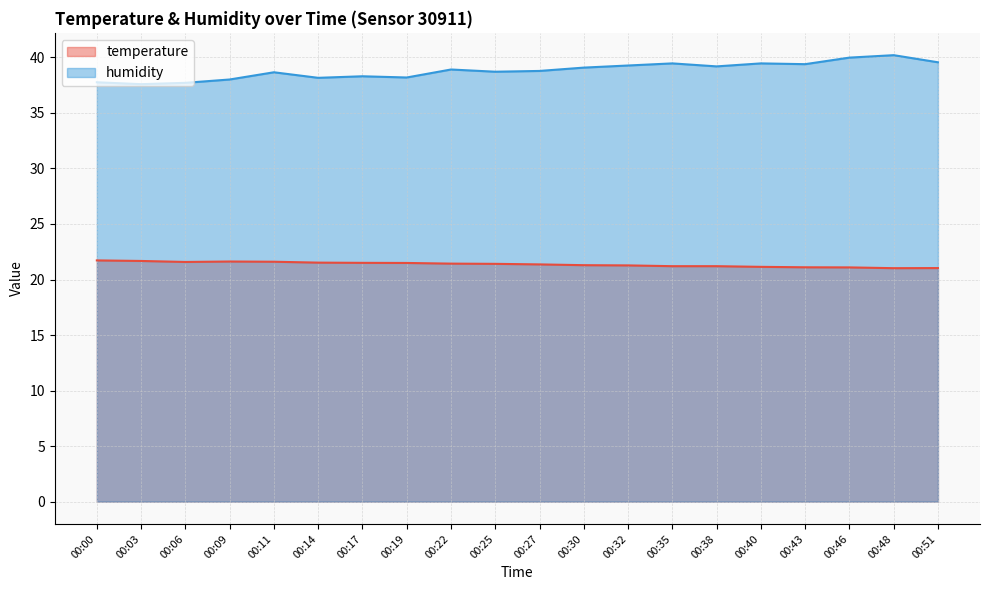

Which category has the lowest value across all series?

00:48